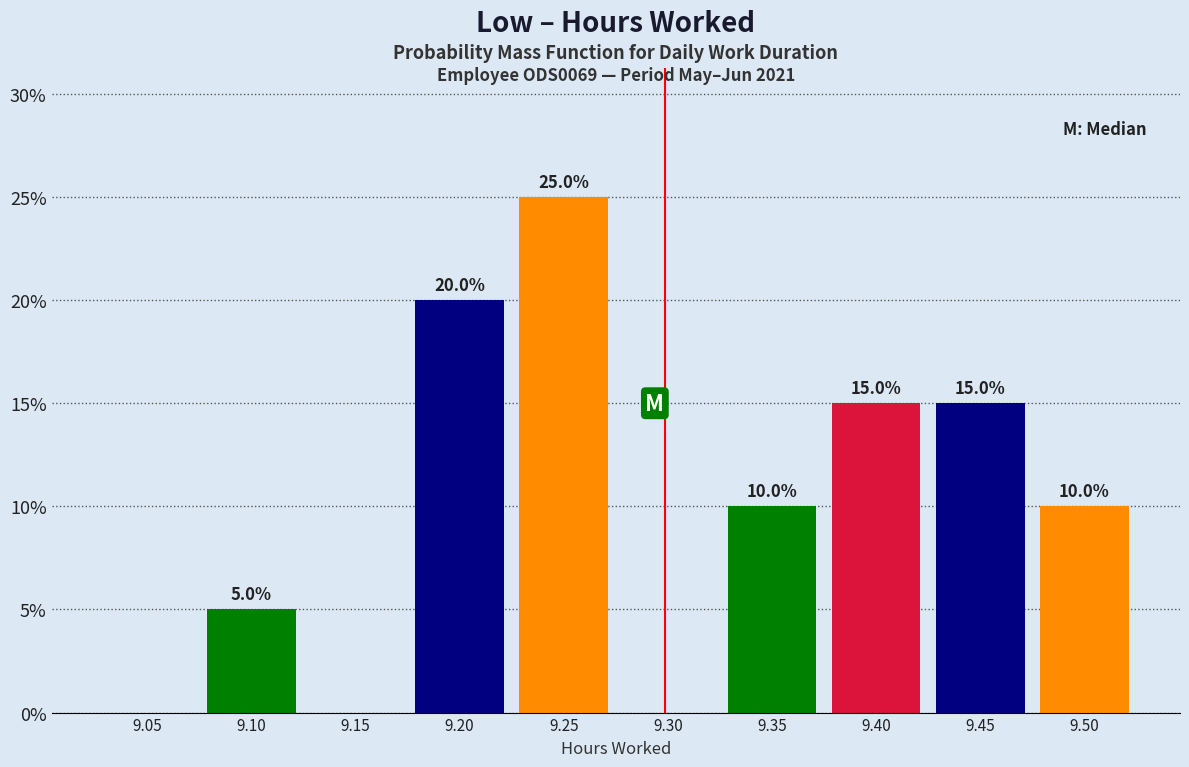

Reading right to left, transcribe all the data shown in this chart.

9.50=10	9.45=15	9.40=15	9.35=10	9.30=0	9.25=25	9.20=20	9.15=0	9.10=5	9.05=0